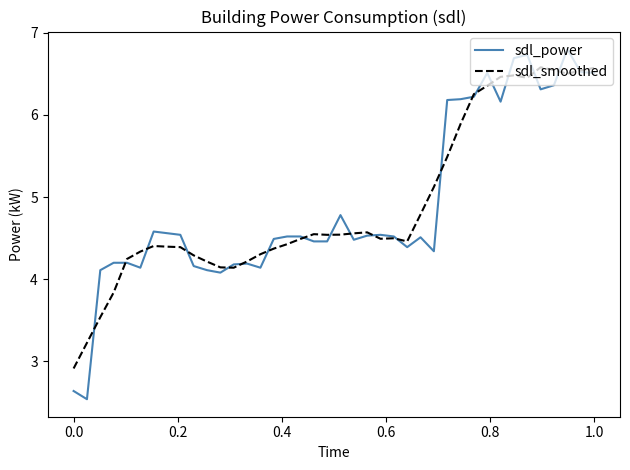

What is the maximum value for sdl_smoothed?

6.6